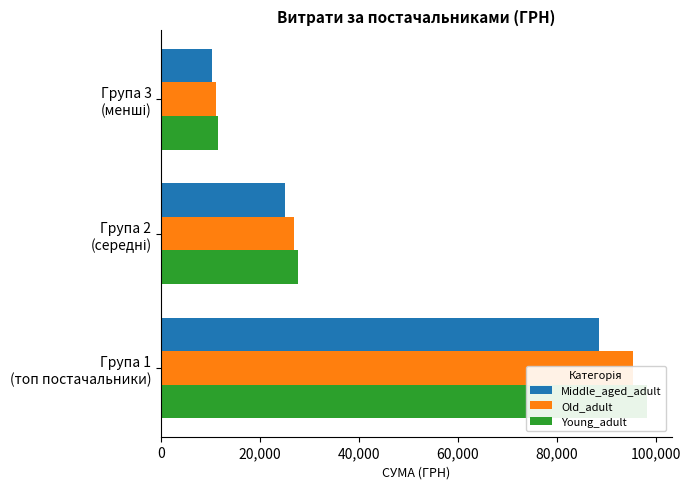

How many data points in Middle_aged_adult are less than 24965?

1